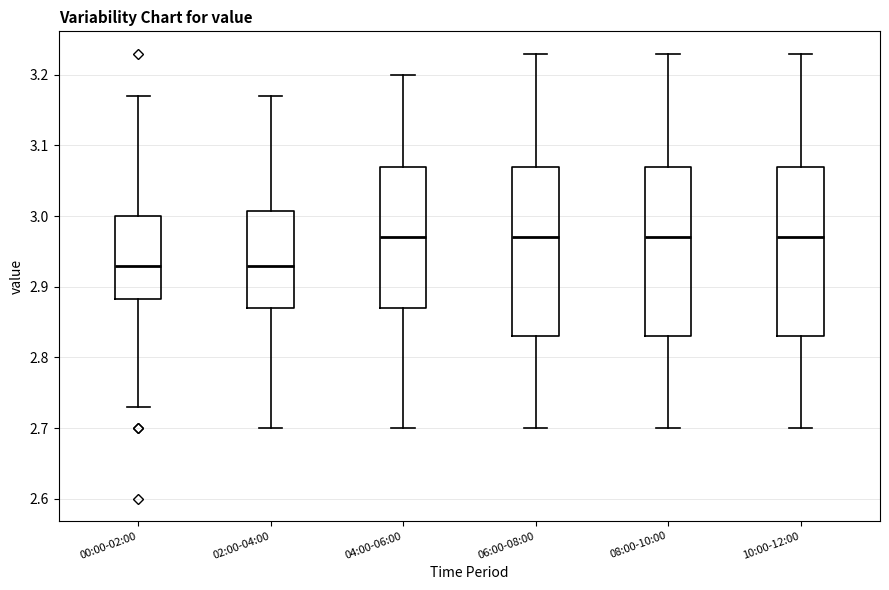

Reading left to right, read every box against the y-axis: the position of its median line, the range the box covers, and the ends of its whiskers. The values are not printed on the chart, so give them approximately, as read against the axis.

00:00-02:00: median 2.93, box 2.88 to 3.00, whiskers 2.73 to 3.17
02:00-04:00: median 2.93, box 2.87 to 3.01, whiskers 2.70 to 3.17
04:00-06:00: median 2.97, box 2.87 to 3.07, whiskers 2.70 to 3.20
06:00-08:00: median 2.97, box 2.83 to 3.07, whiskers 2.70 to 3.23
08:00-10:00: median 2.97, box 2.83 to 3.07, whiskers 2.70 to 3.23
10:00-12:00: median 2.97, box 2.83 to 3.07, whiskers 2.70 to 3.23